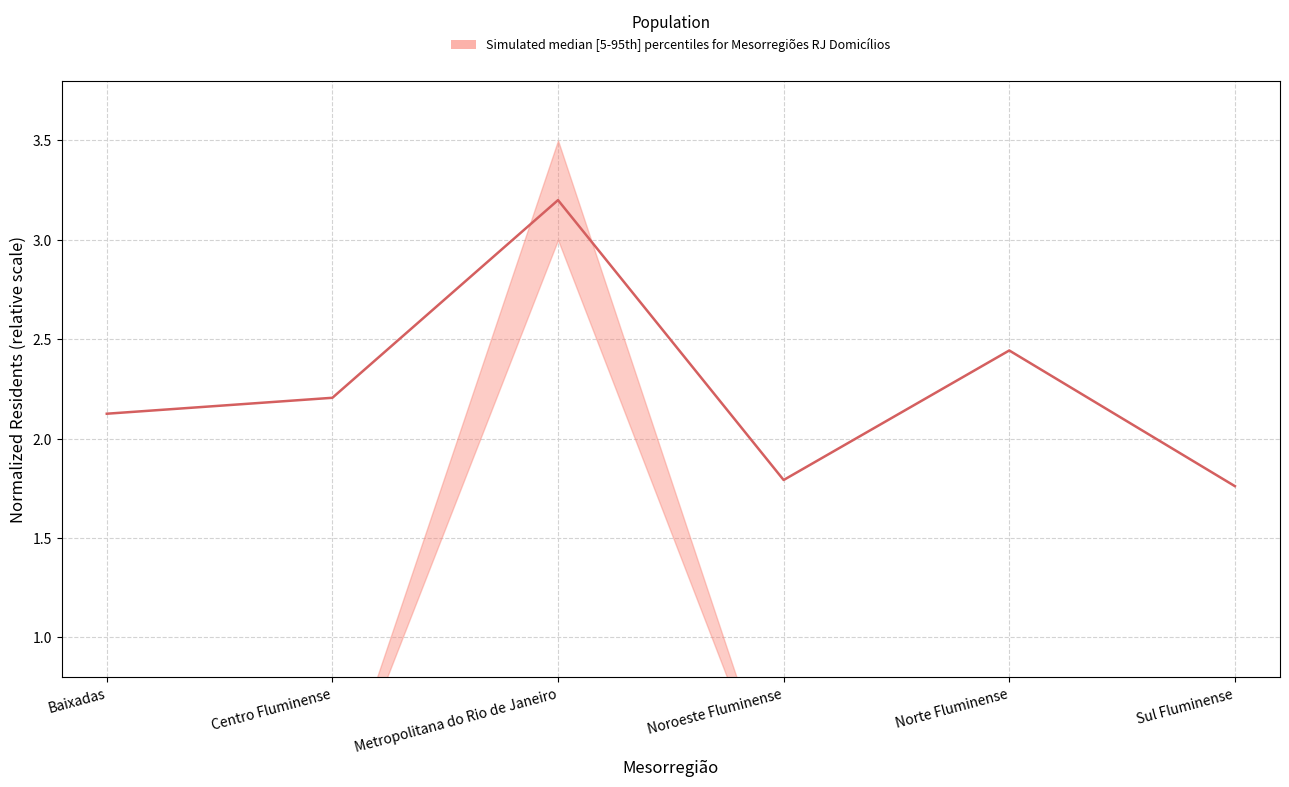

At which label is the value closest to 2?

Baixadas